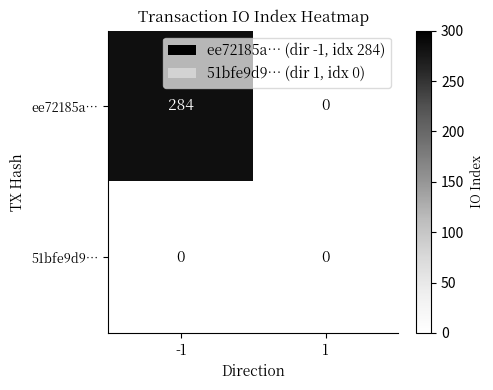

How many categories are shown in the chart?

2